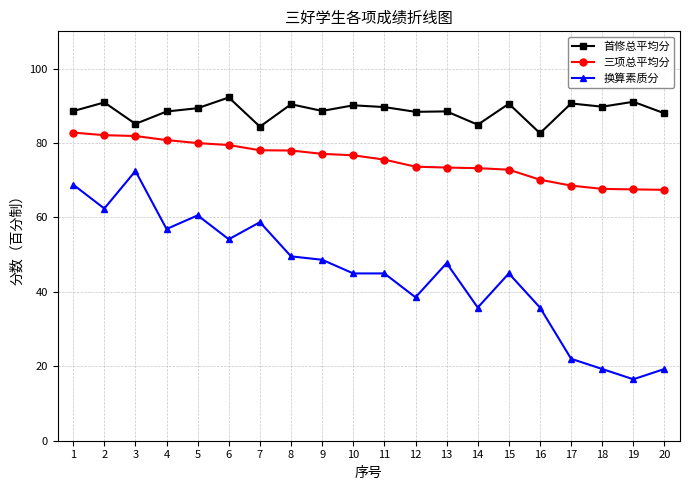

The 首修总平均分 series shows 26.0 at 3. True or false?

False